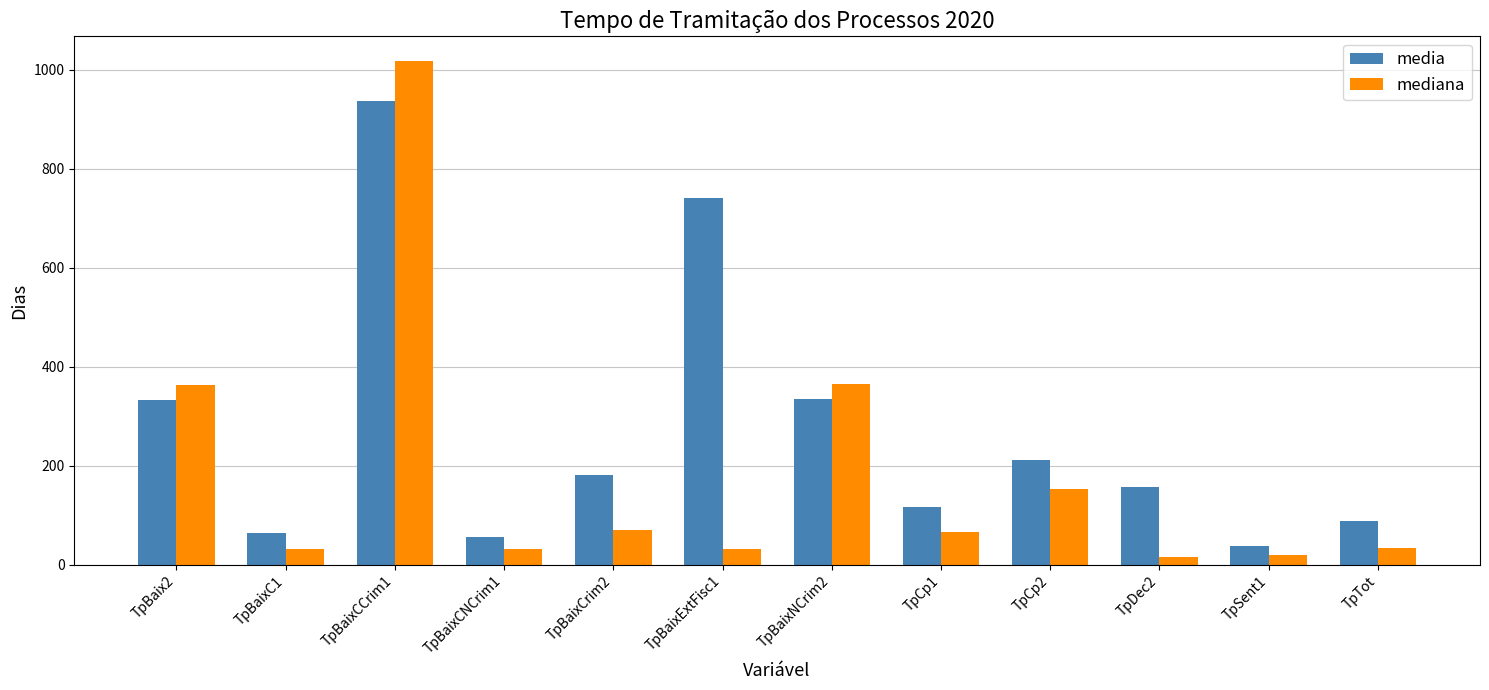

What is the value of the mediana bar at the 7th from the left?

365.0